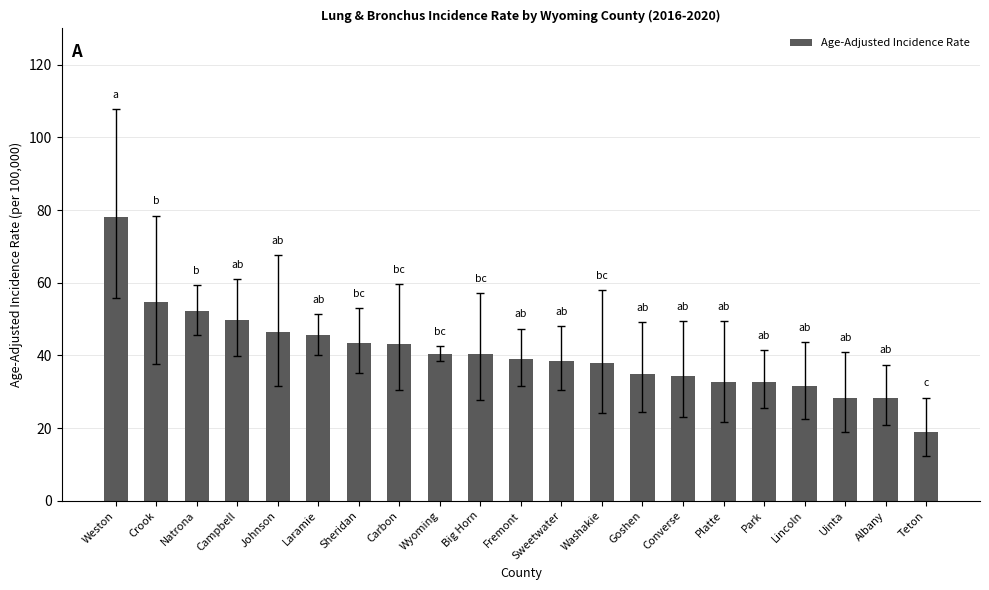

Count the number of data series in this chart.

1